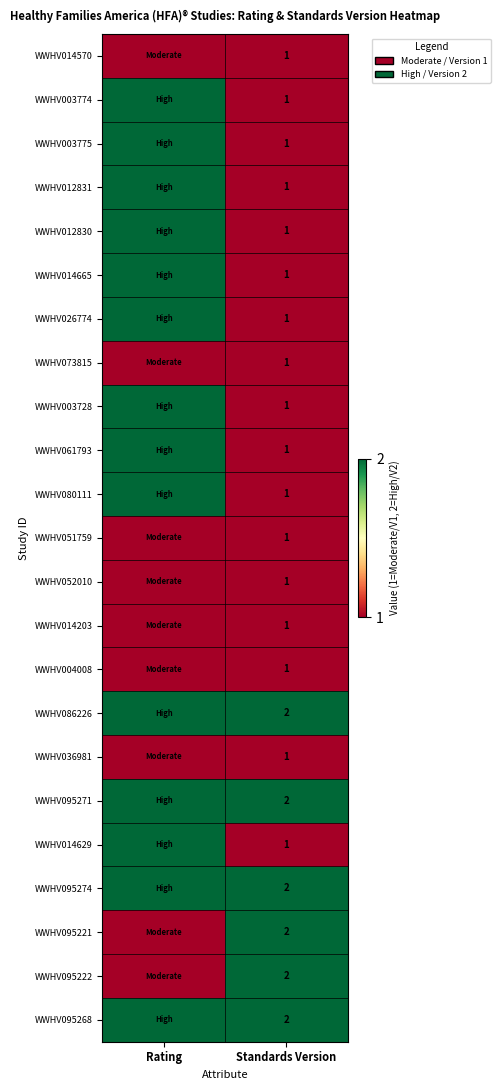

What is the total value across all series at Rating?

37